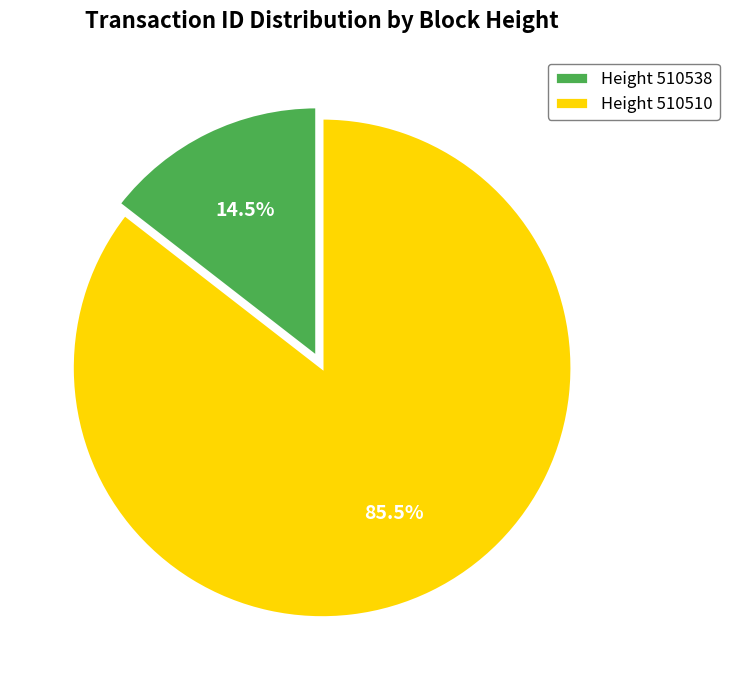

To the nearest percent, what is the average slice percentage?

50%